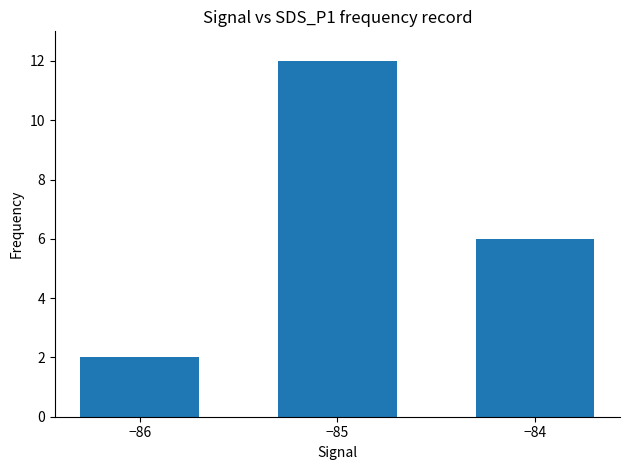

What is the change in value from −85 to −84?

-6